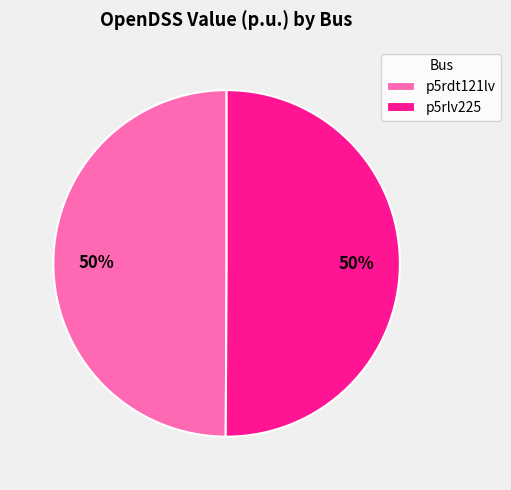

Combined, do p5rlv225 and p5rdt121lv account for over 50%?

Yes